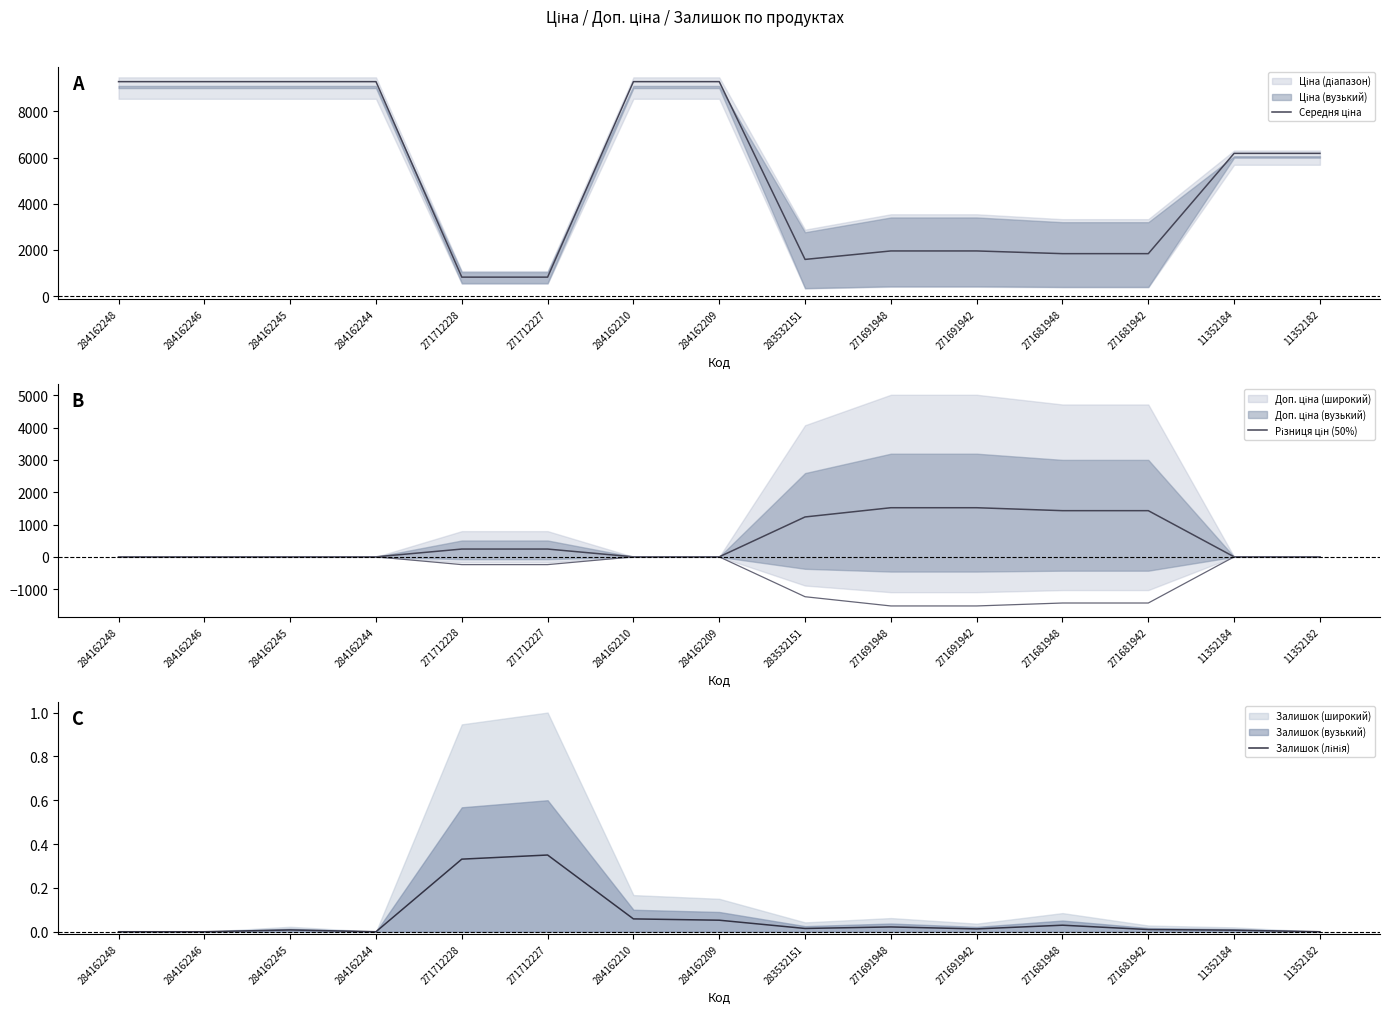

What is the value of the Різниця цін (50%) point at the 11th from the left?

1519.9